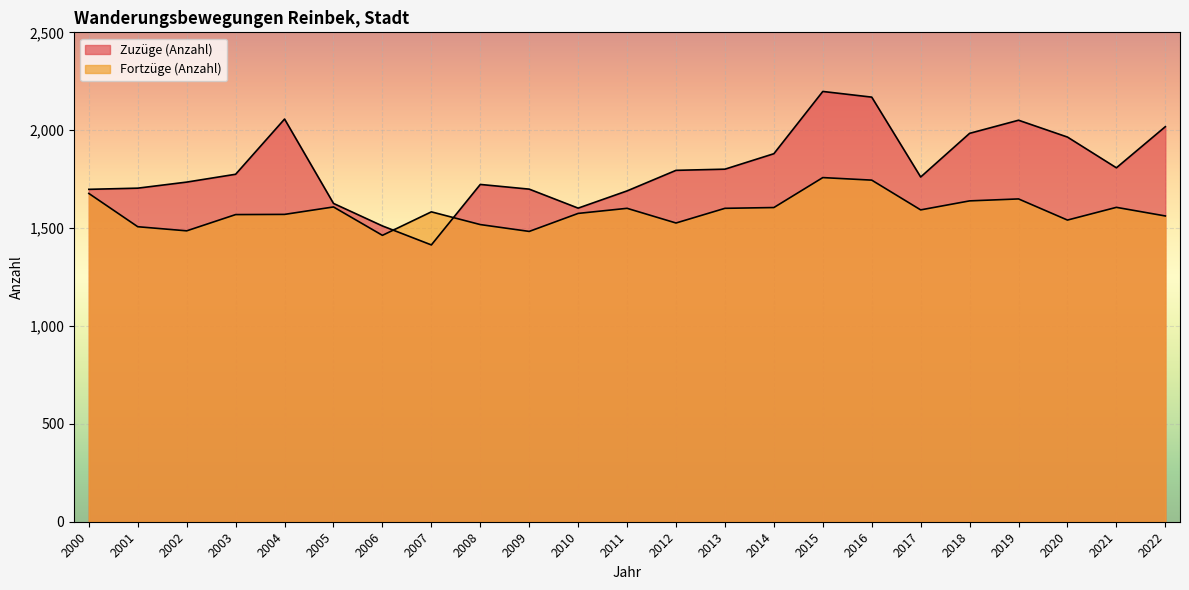

Rank the series by their maximum value, from lowest to highest.

Fortzüge (Anzahl), Zuzüge (Anzahl)